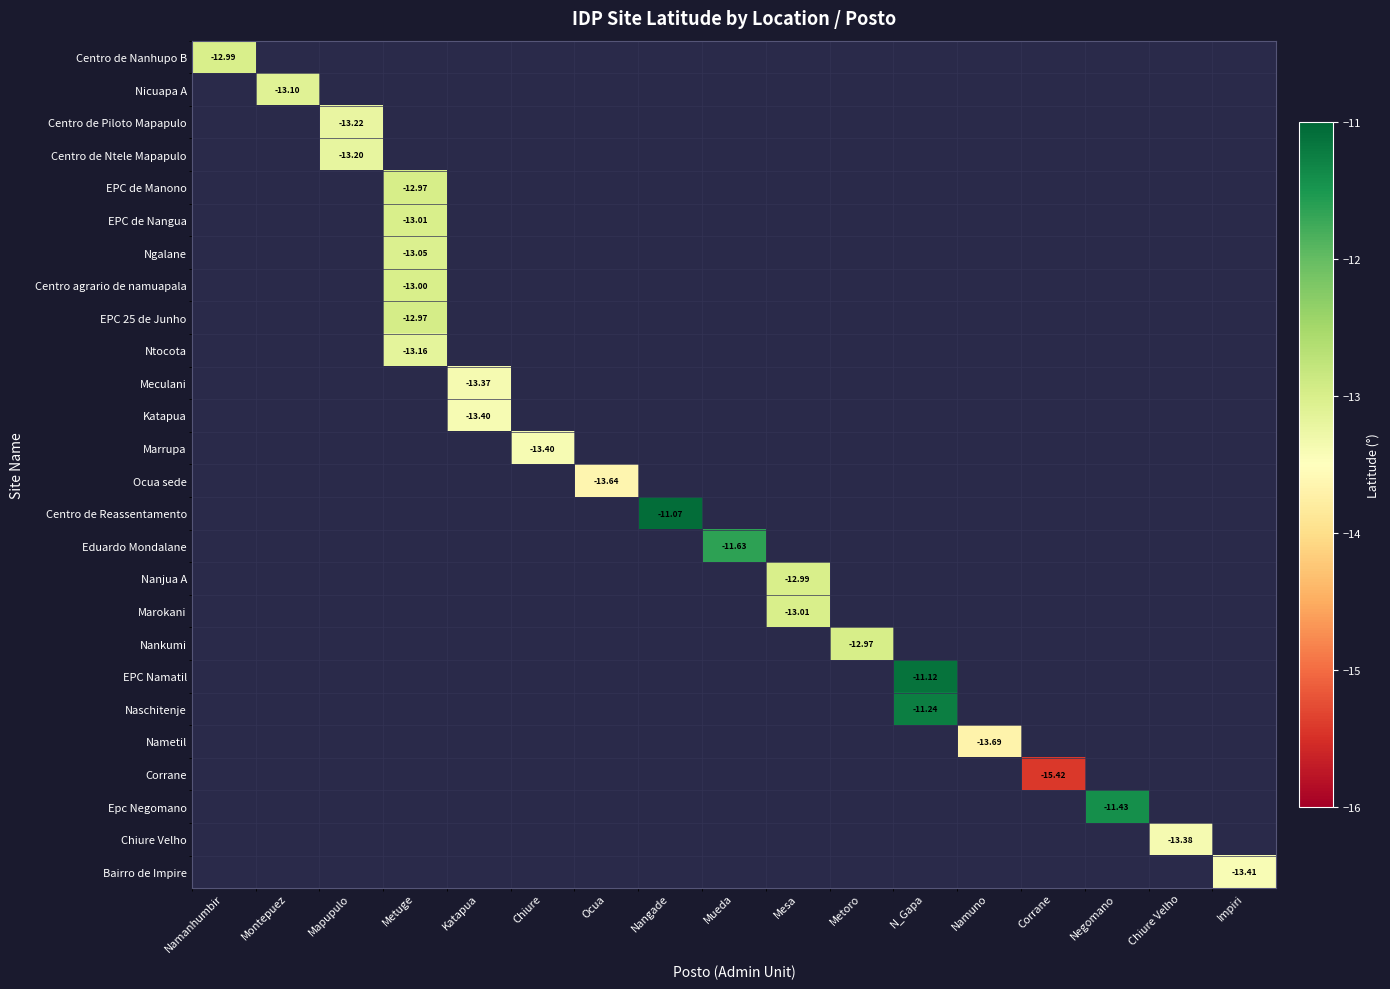

What is the minimum value shown in the chart?

-15.4